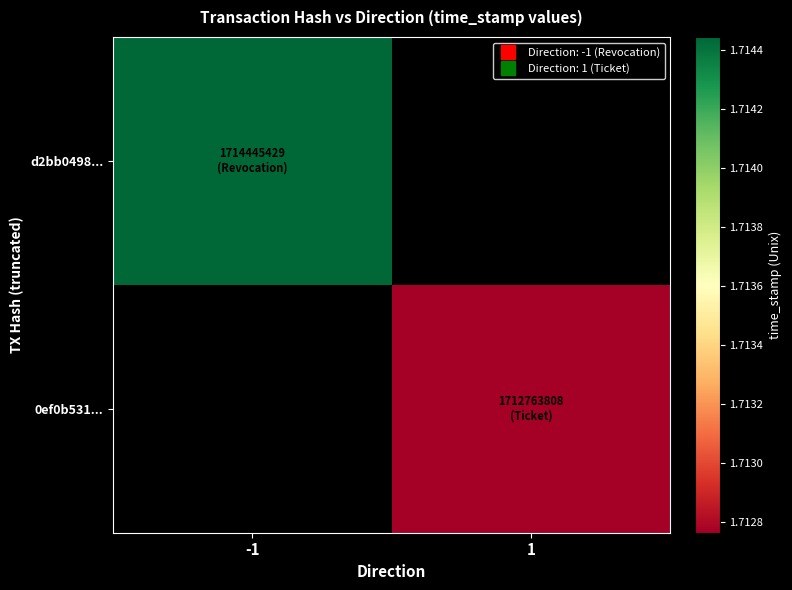

Rank the series by their average value, from highest to lowest.

d2bb0498..., 0ef0b531...